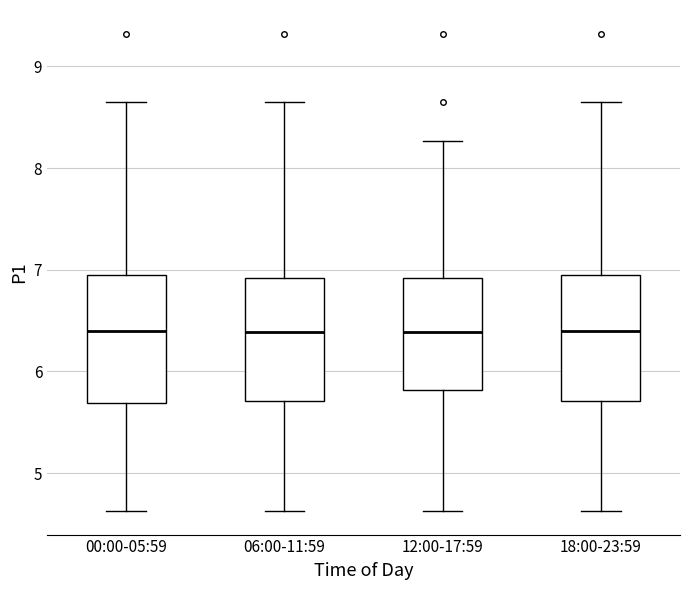

Where is the upper edge of the box for 18:00-23:59 on the y-axis? The values are not printed on the chart, so give them approximately, as read against the axis.

6.9